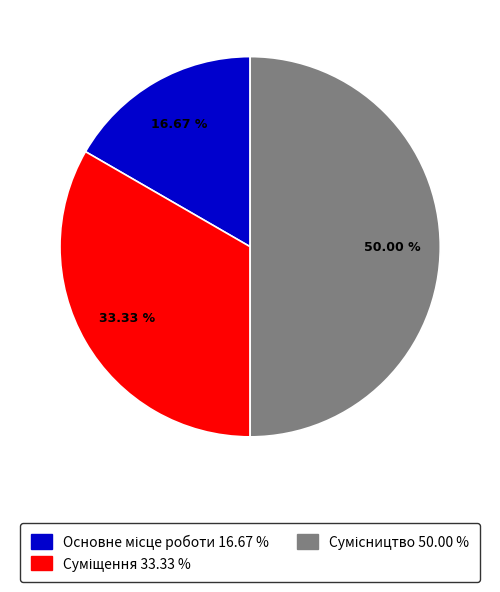

How many slices are in this pie chart?

3